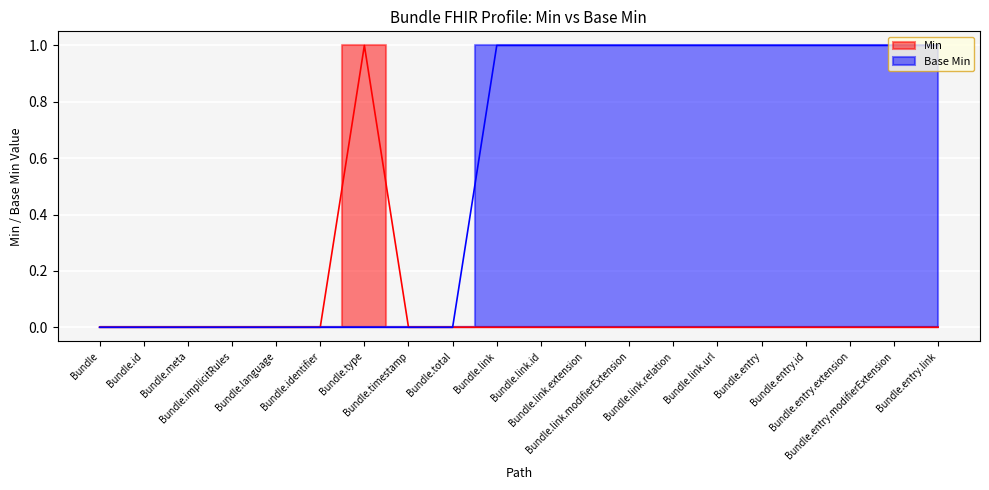

The Base Min series shows 1 at Bundle.link.id. True or false?

True